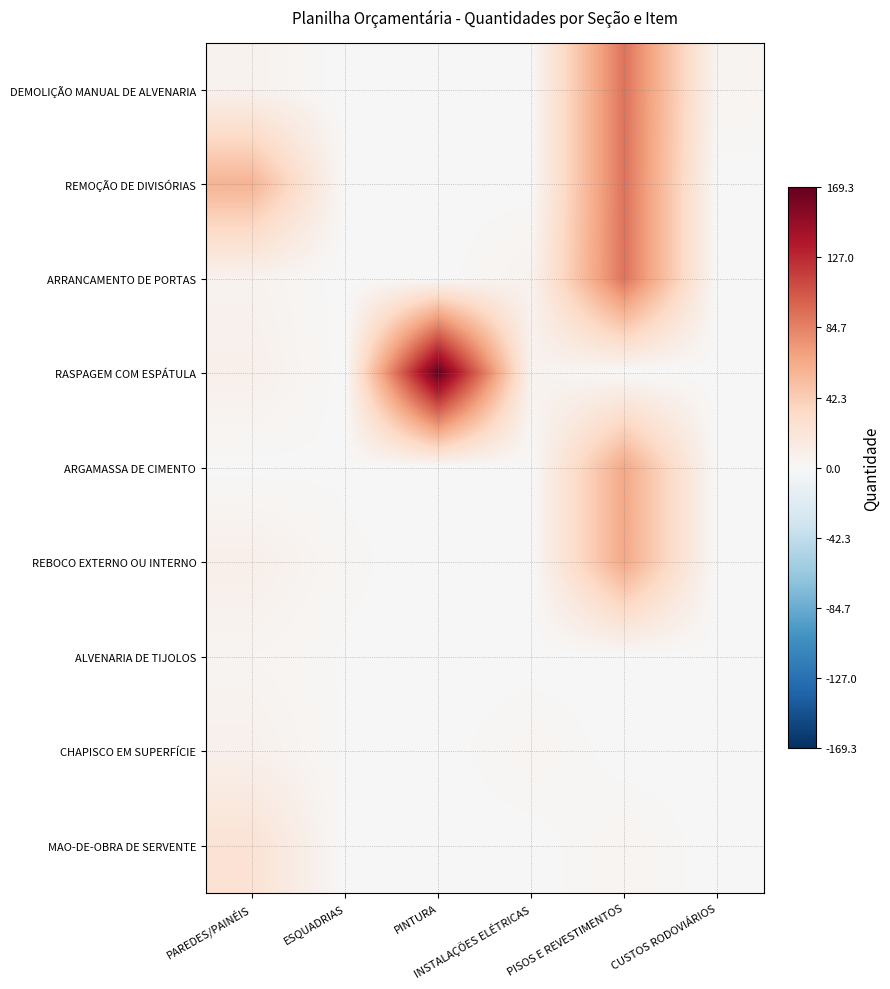

Between PAREDES/PAINÉIS and ESQUADRIAS, which is larger?

PAREDES/PAINÉIS